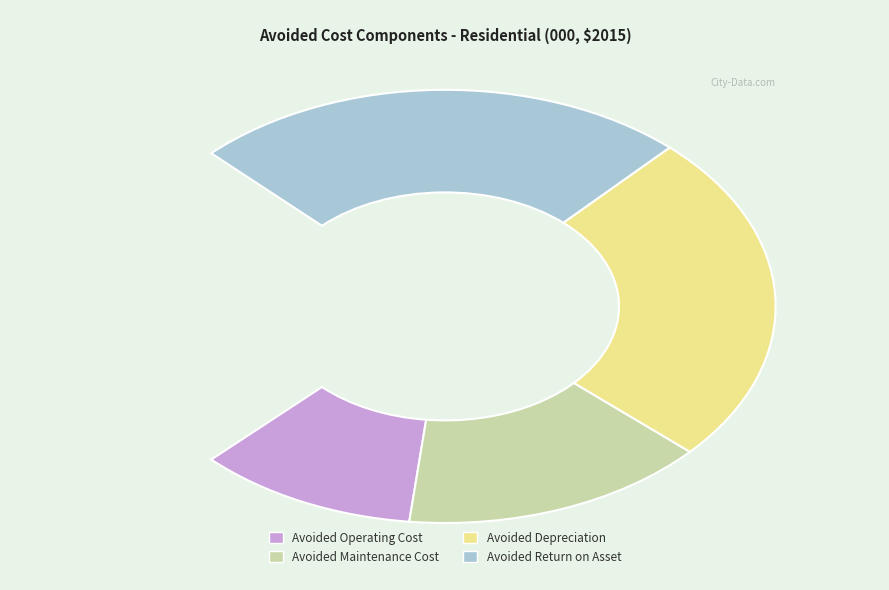

Count the number of slices in the pie.

4